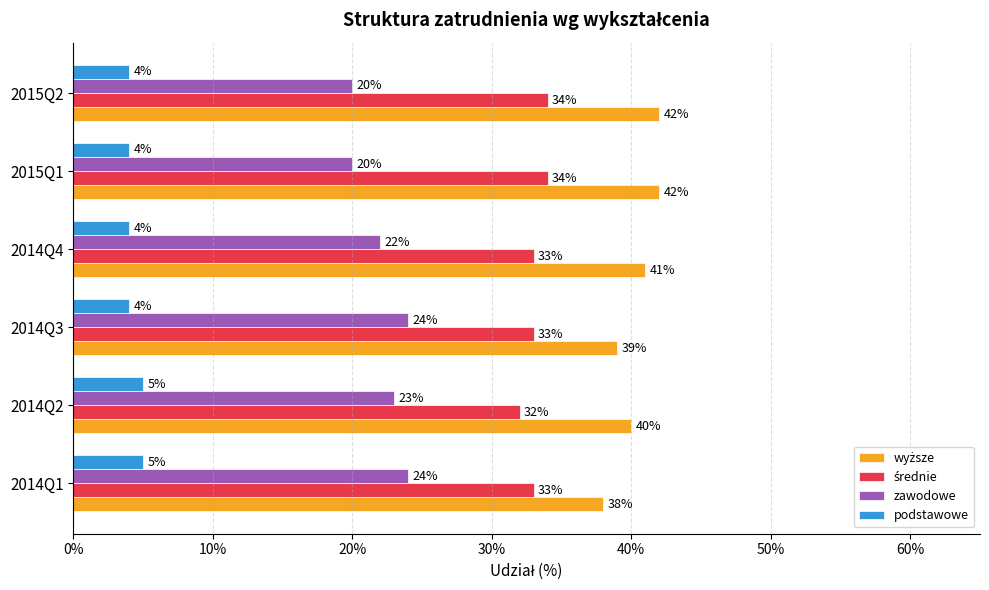

Rank the series by their average value, from lowest to highest.

podstawowe, zawodowe, średnie, wyższe